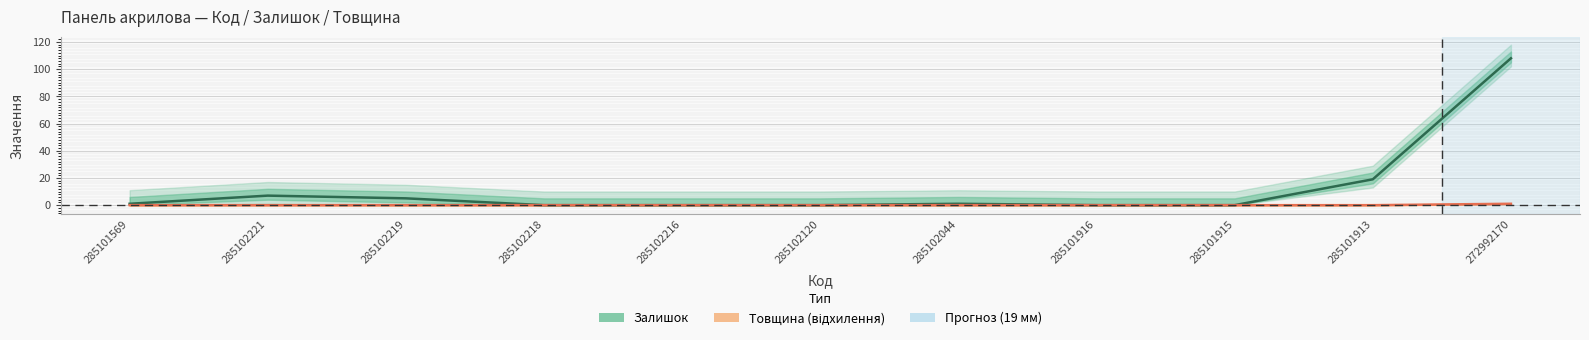

How many values in Залишок are above zero?

6